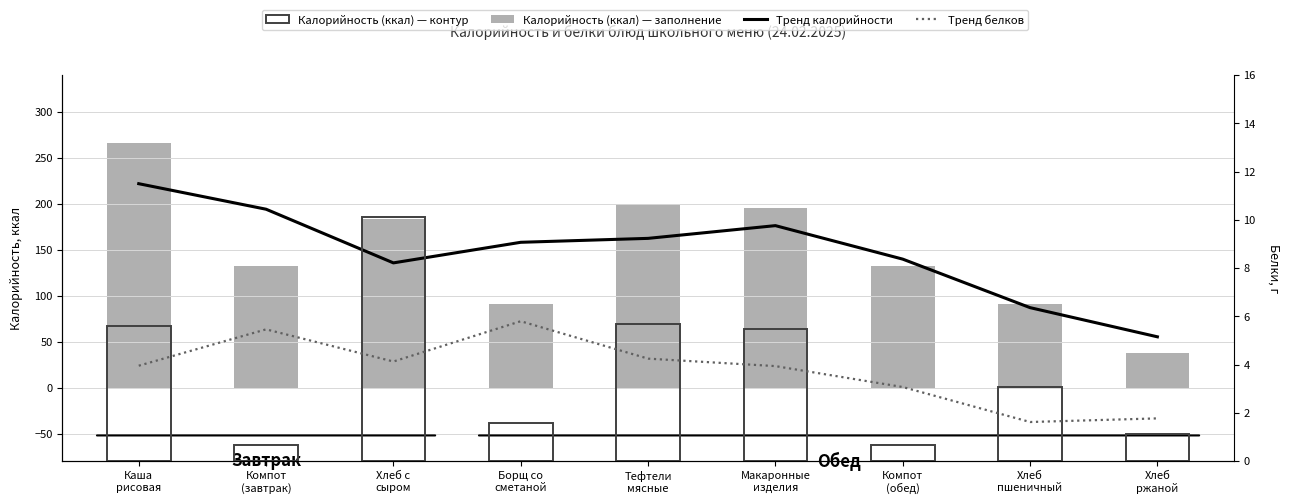

How many series are shown in this chart?

4